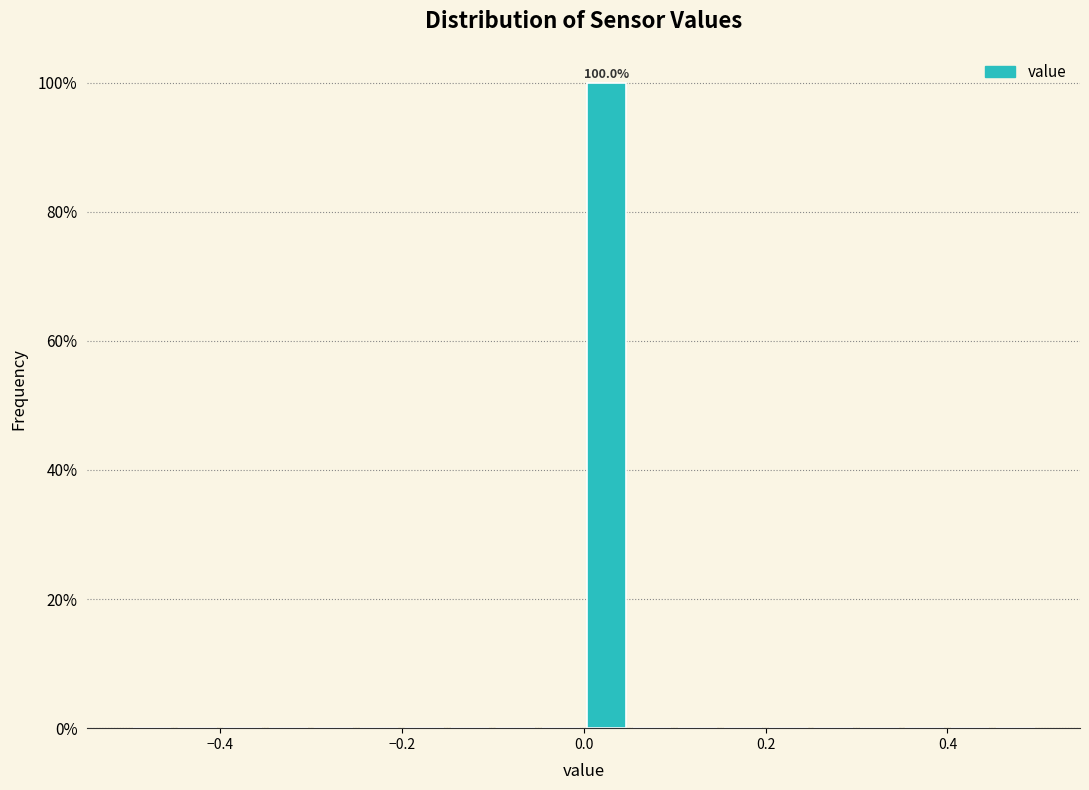

Read against the x-axis, roughly where is the centre of the tallest bar?

0.02